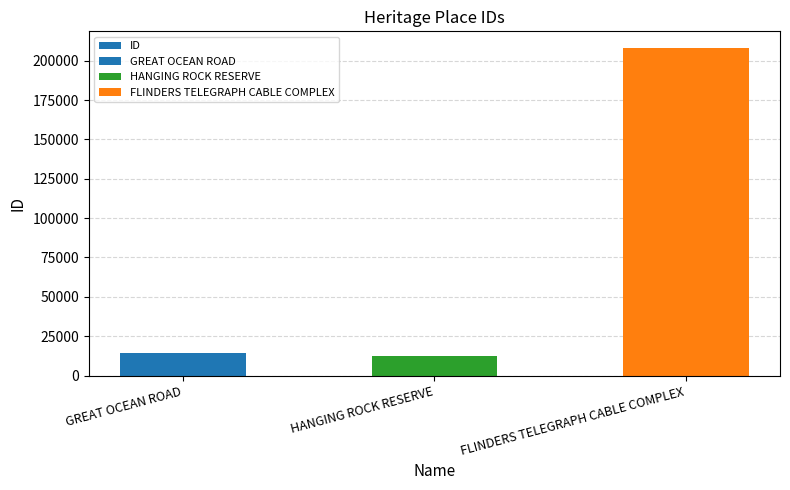

What is the change in value from GREAT OCEAN ROAD to HANGING ROCK RESERVE?

-1695